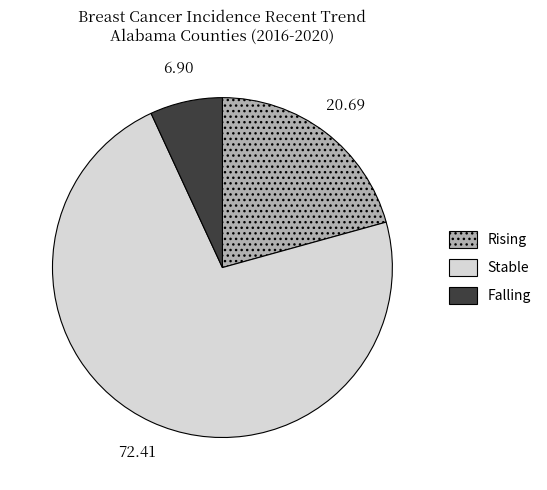

Is there any slice that represents more than half of the pie?

Yes